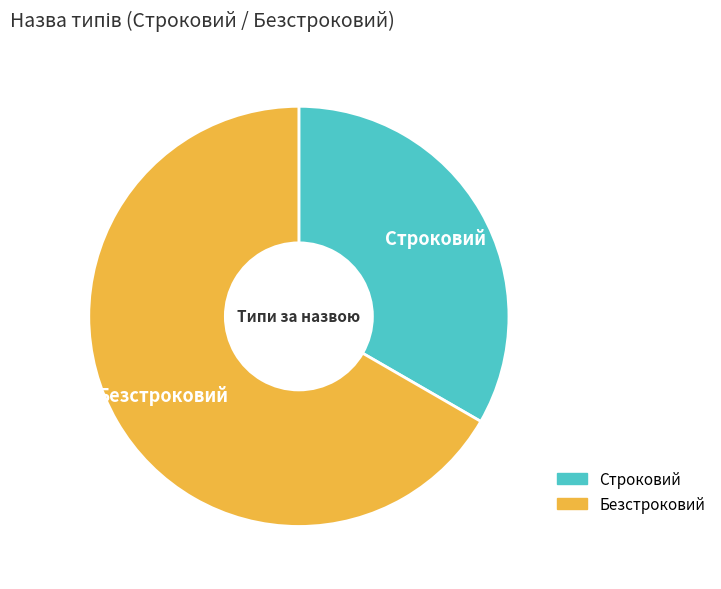

Is the sum of Строковий and Безстроковий greater than half?

Yes